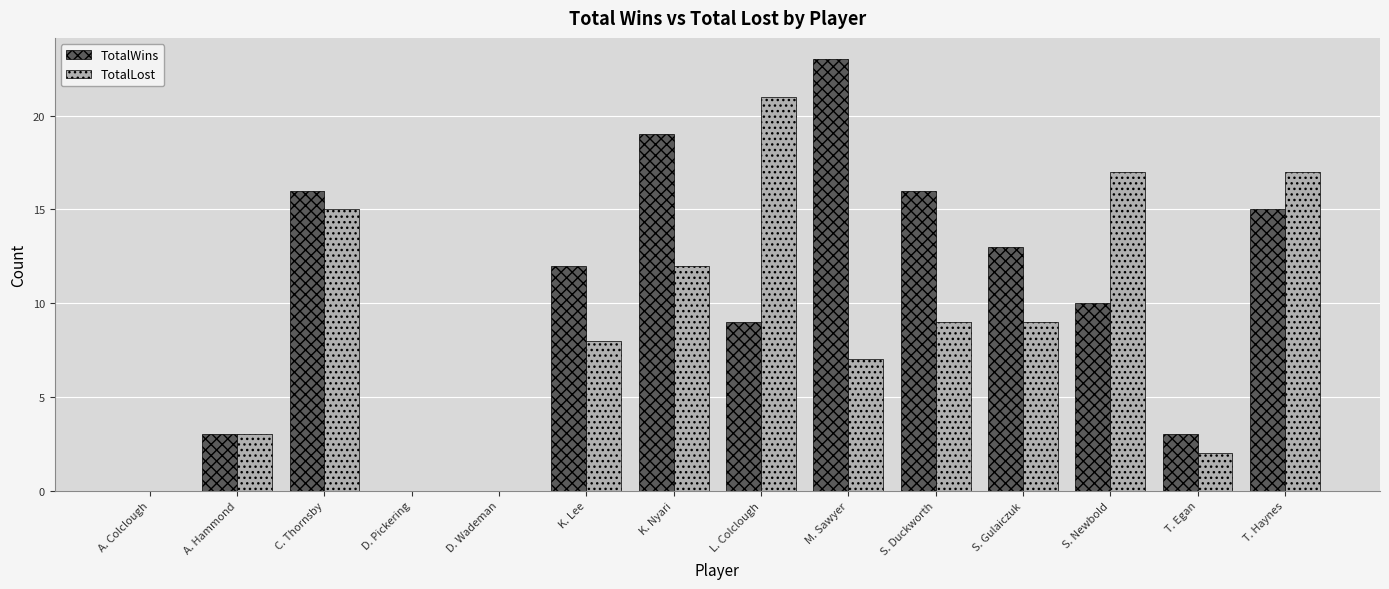

What is the highest value of the TotalLost series?

21